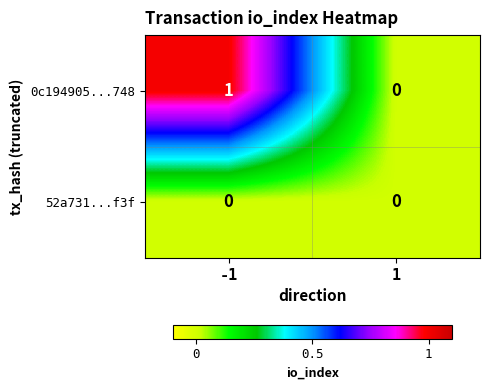

At -1, list the series in order from largest to smallest.

0c194905...748, 52a731...f3f